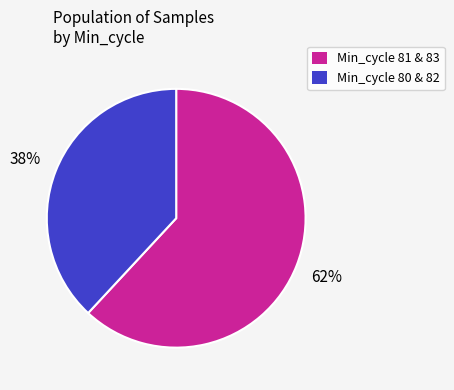

To the nearest percent, what is the average slice percentage?

50%